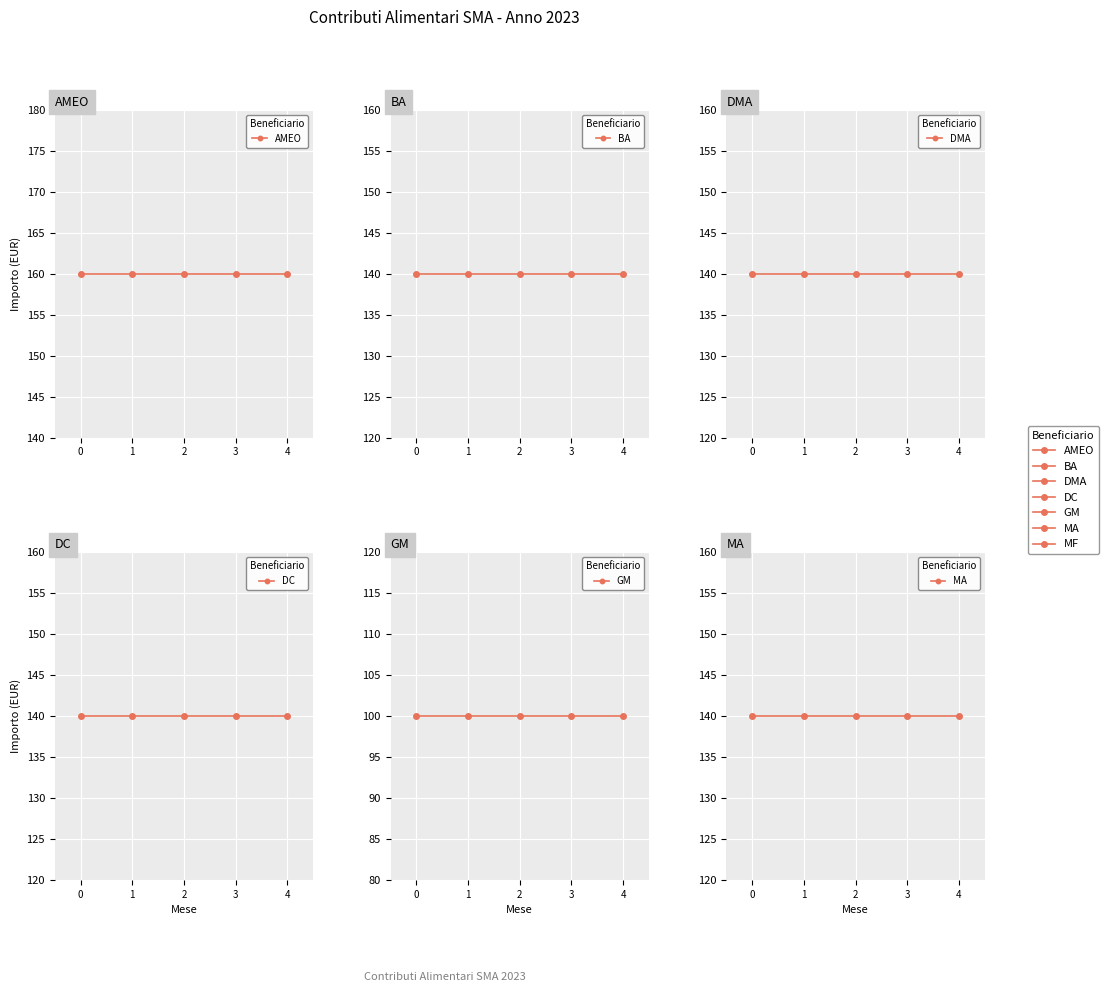

What is the difference between the highest and lowest values at 3?

60